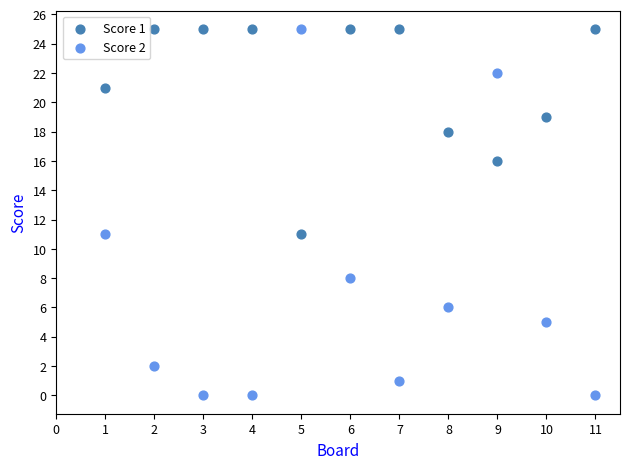

Across all data points, what is the range of Y values (max minus min)?

25